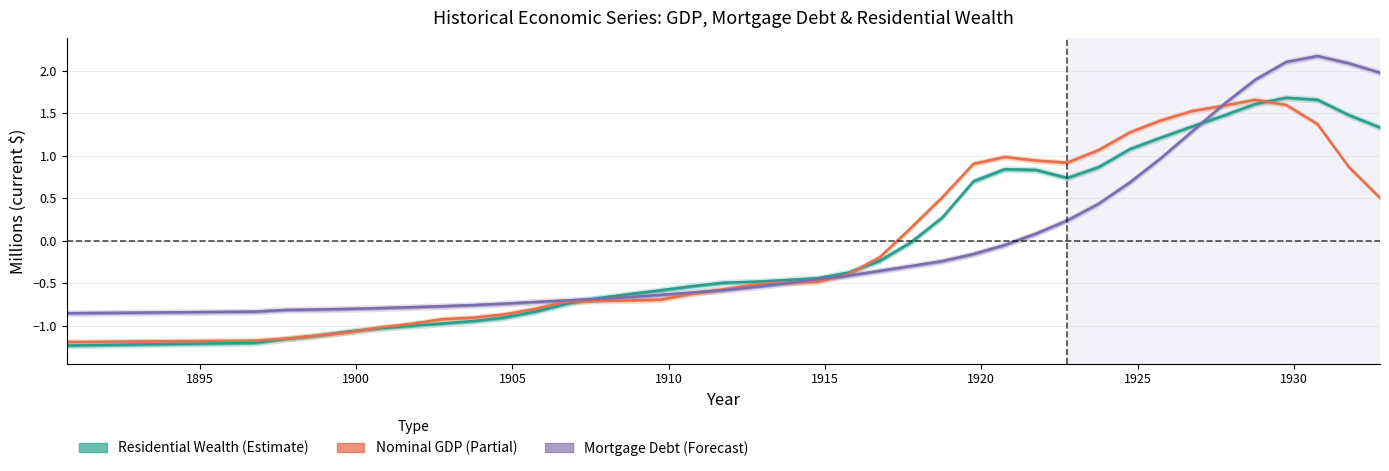

Is the value of Residential Wealth at 1912.75 greater than the value of Residential Mortgage Debt at 1920.75?

No